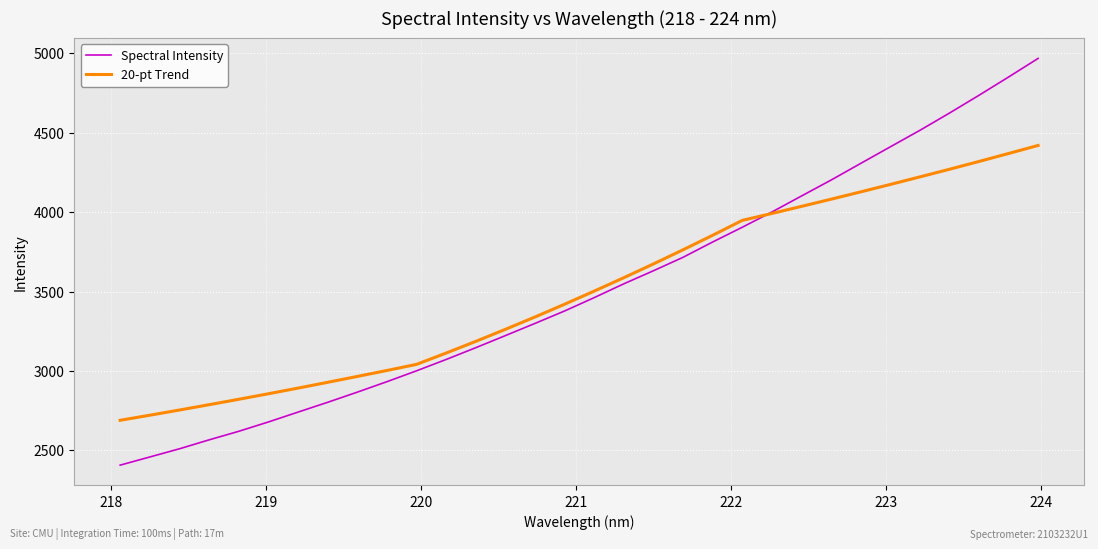

What is the sum of all 20-pt Trend values?

112112.4